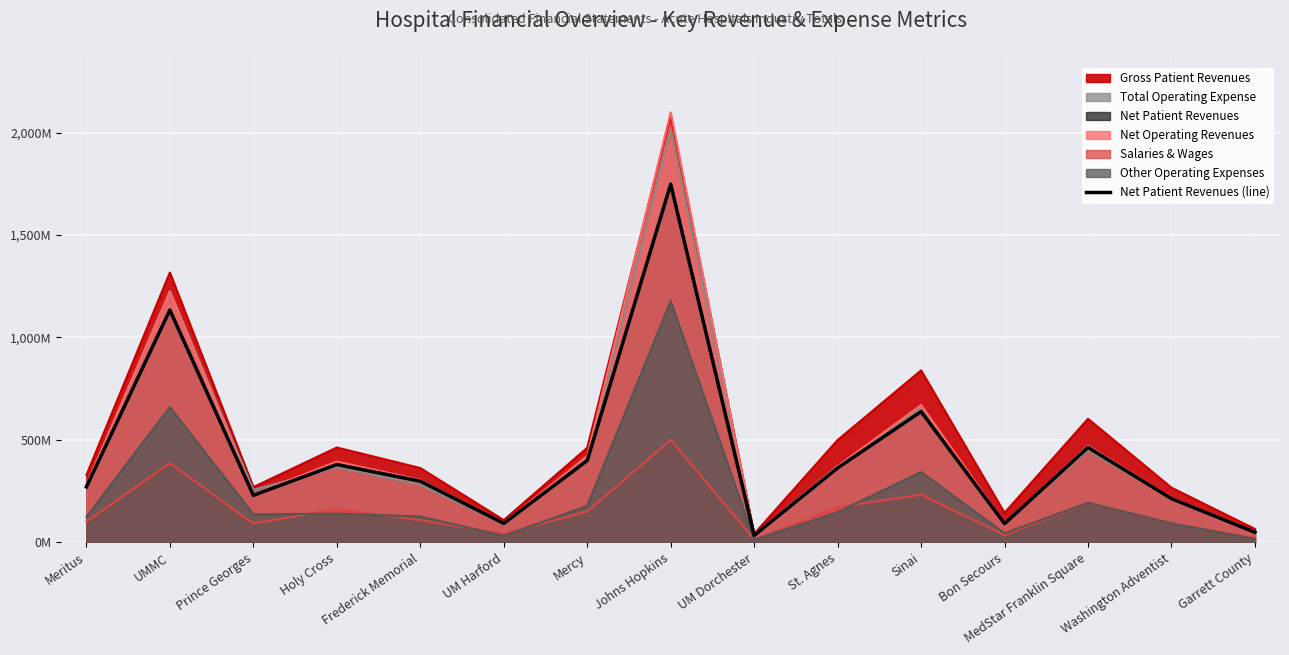

How many points are higher than both their immediate neighbors (excluding endpoints)?

5